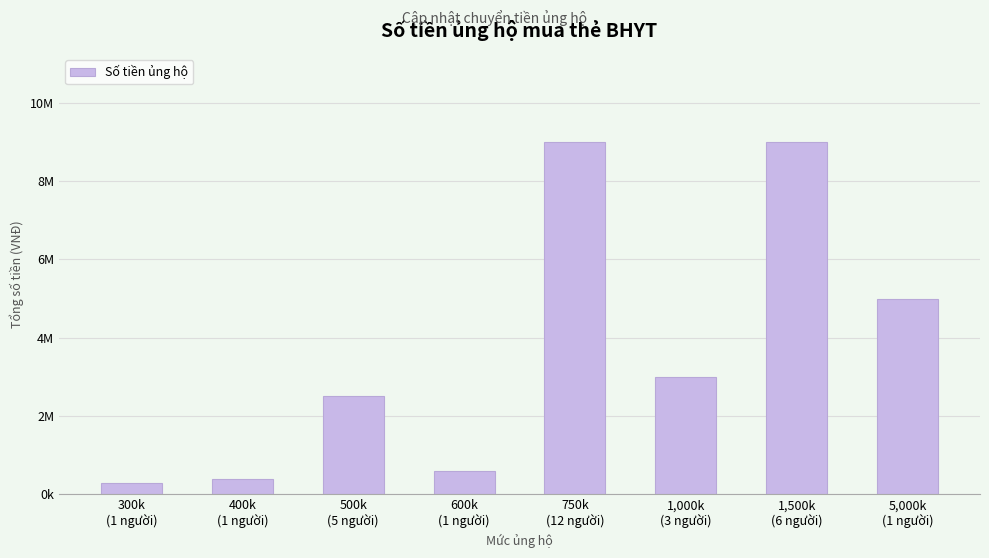

At which label does the data first exceed 3000000?

750k
(12 người)